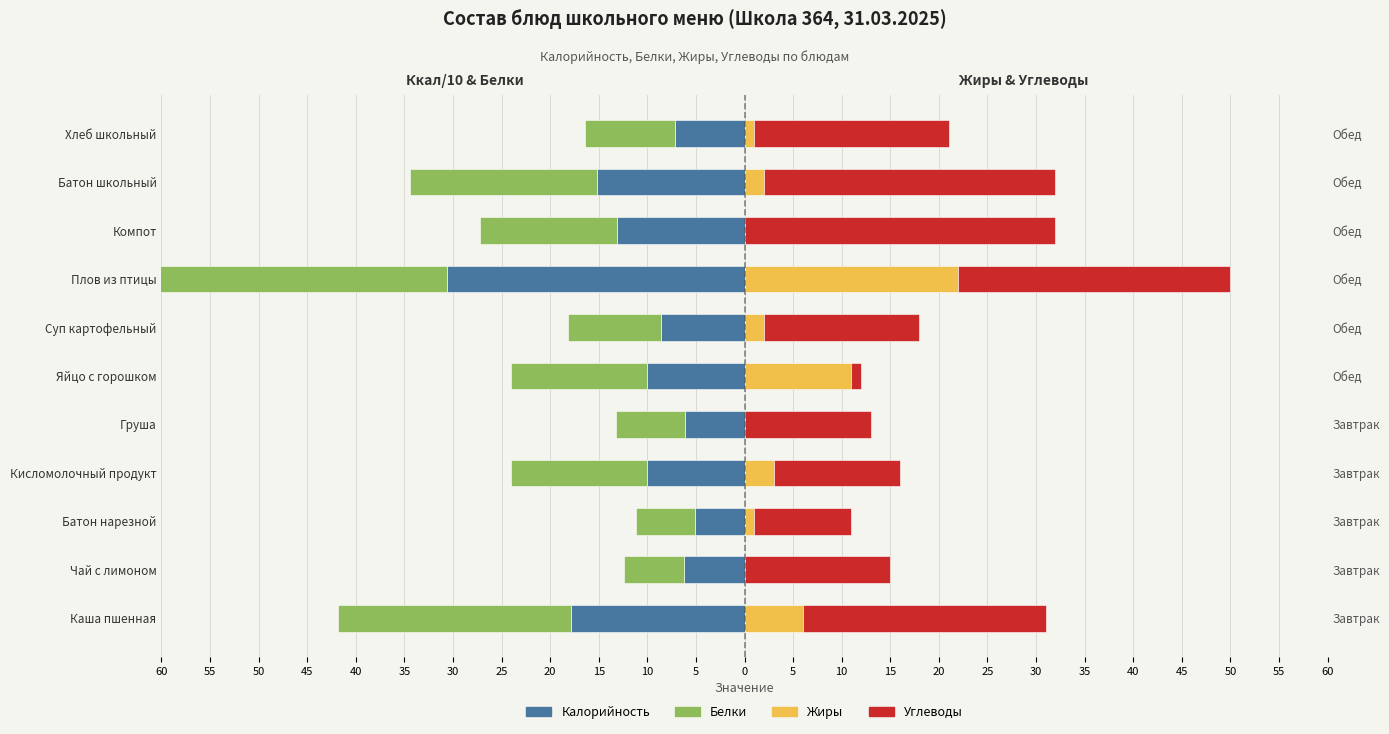

Between Каша пшенная and Груша, which series saw the biggest shift?

Белки